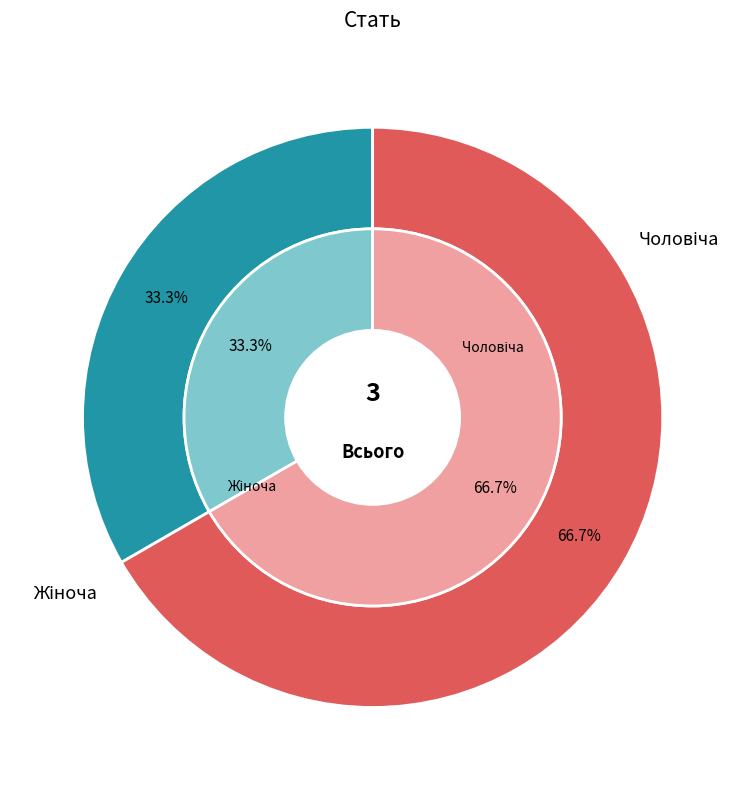

Does Чоловіча represent more than half of the total?

No